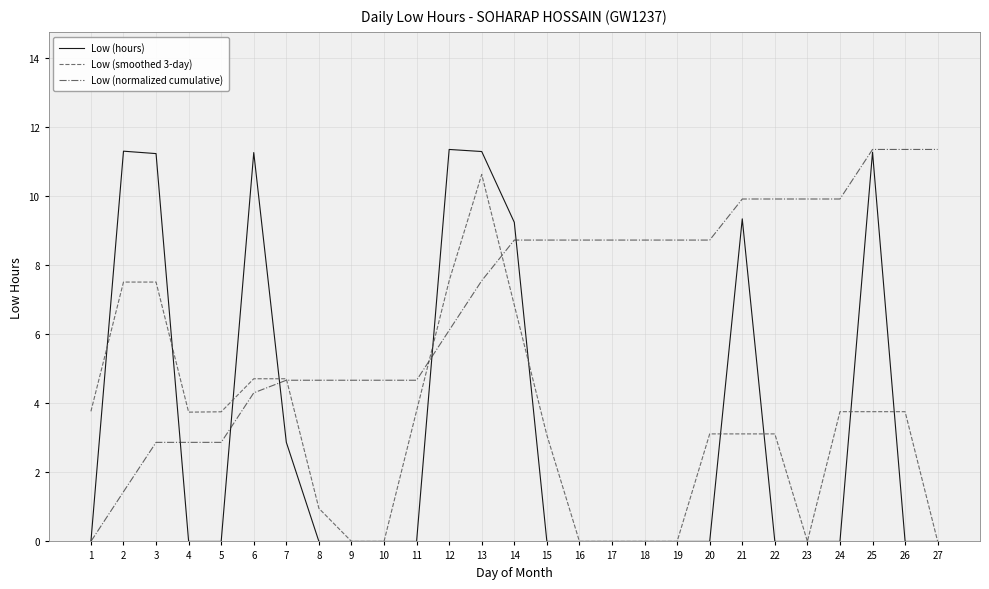

The value of Low (smoothed 3-day) at 6 is 4.7. True or false?

True